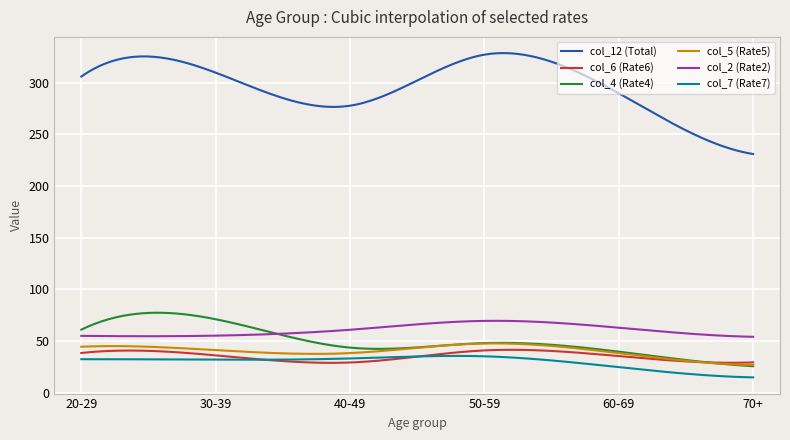

What is the highest value of the col_7 (Rate7) series?

35.5